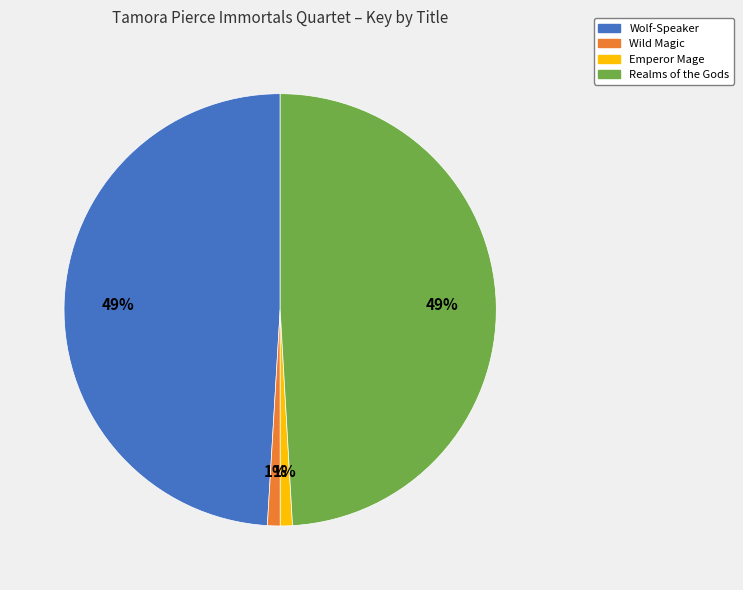

How many segments does this pie chart have?

4